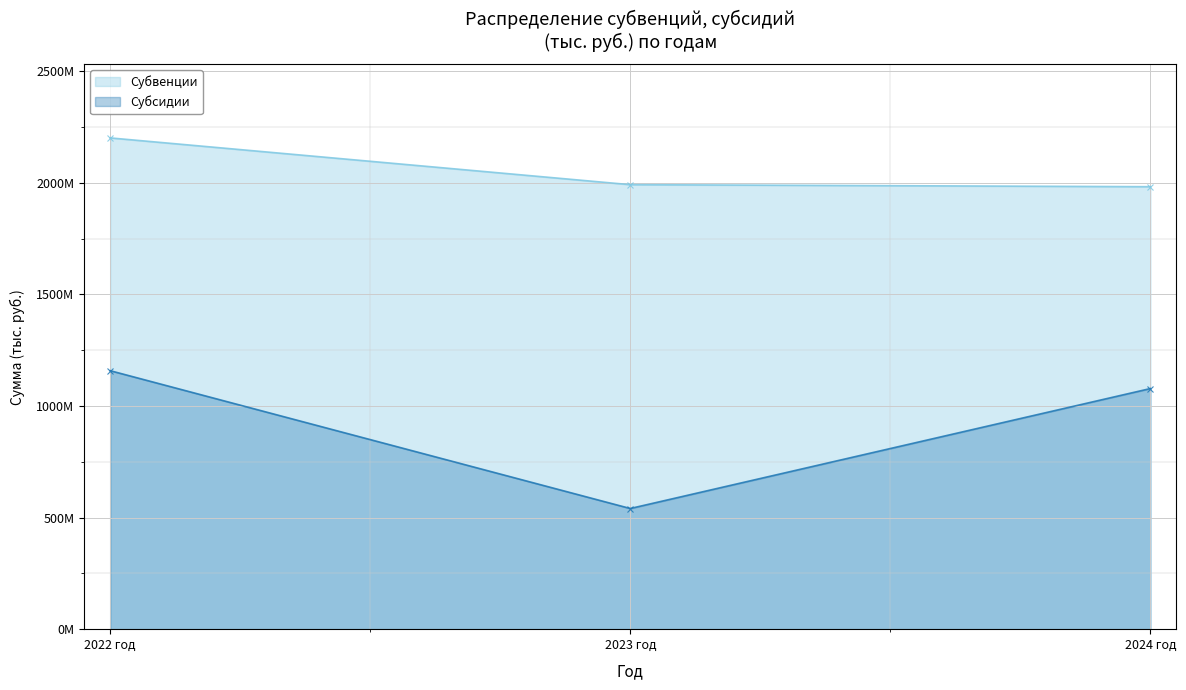

What is the difference between the maximum and minimum values in the Субсидии series?

617488170.9